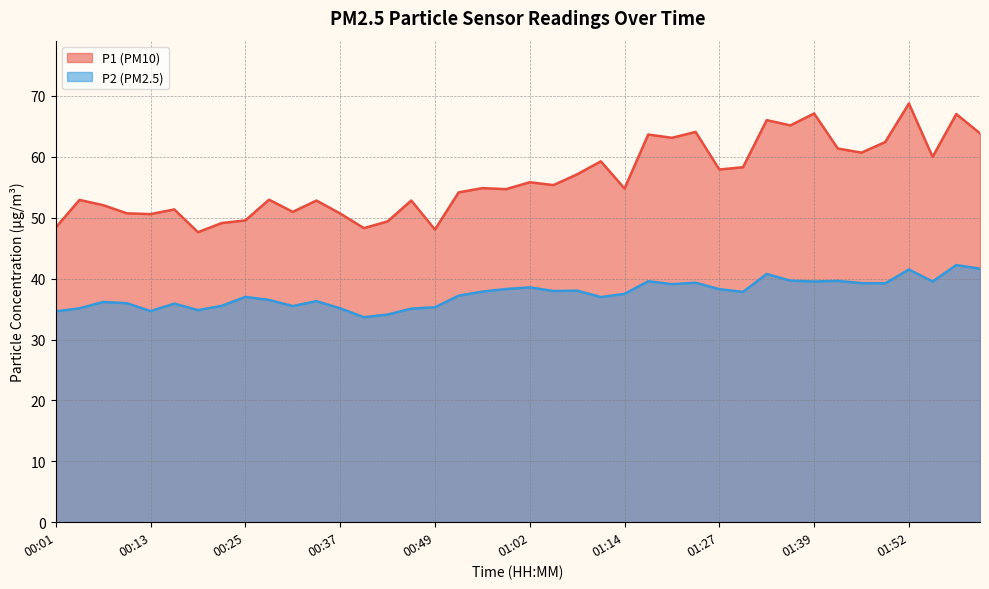

What is the average value of the P1 series?

56.4